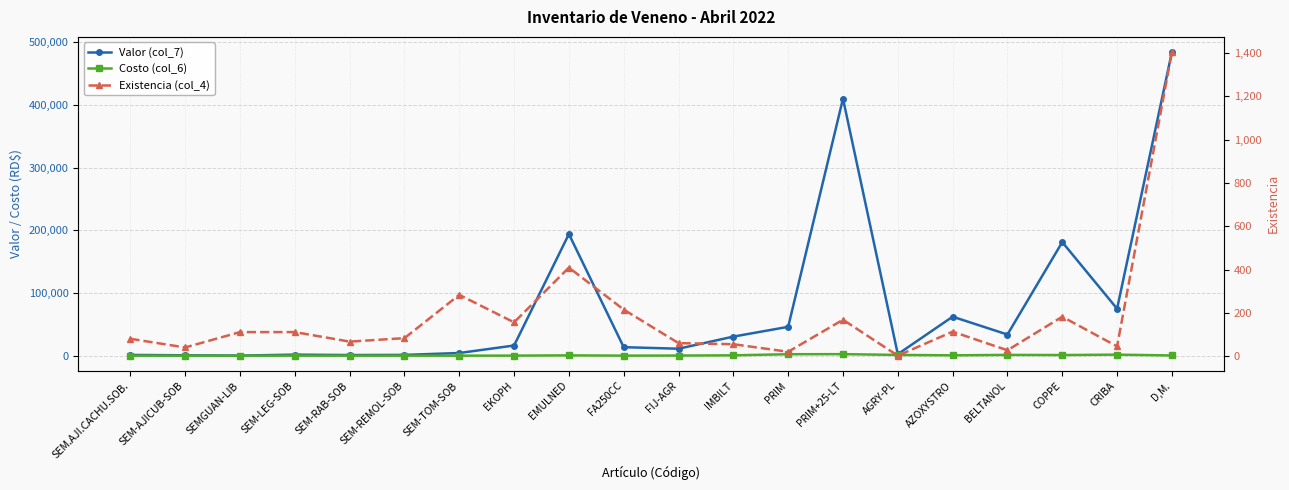

What are all the series names shown in the legend?

Valor (col_7), Costo (col_6), Existencia (col_4)